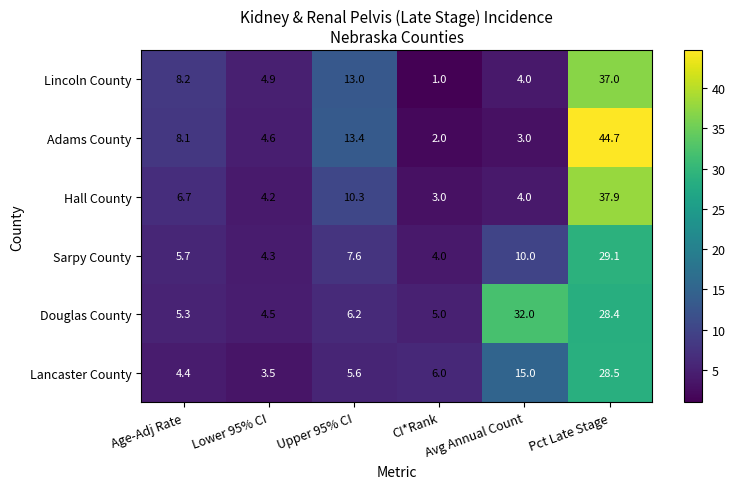

How many data points does each series have?

6